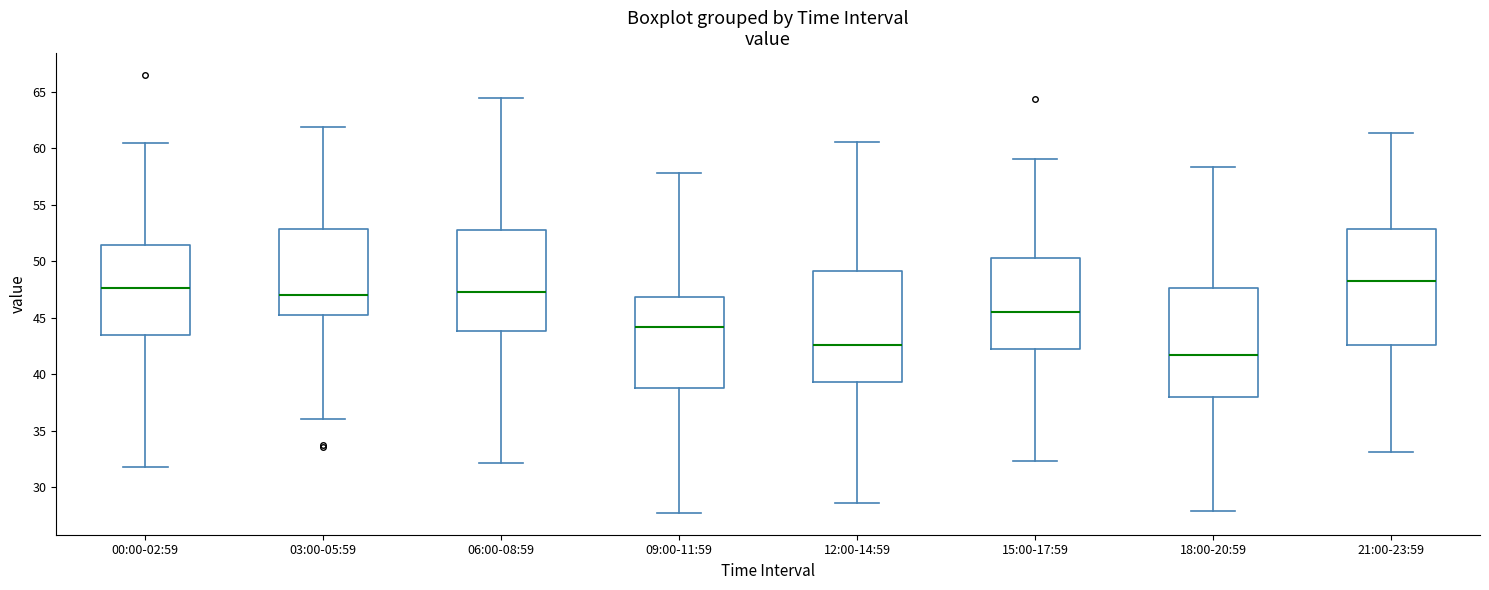

Where does the lower whisker of the box for 00:00-02:59 end on the y-axis? The values are not printed on the chart, so give them approximately, as read against the axis.

32.0